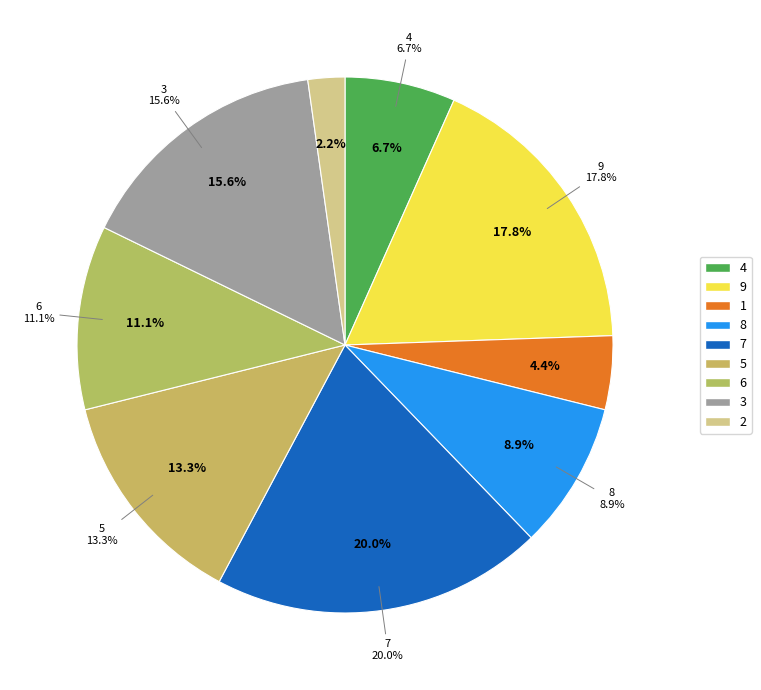

Is it true that 1 is 4% of the pie?

True